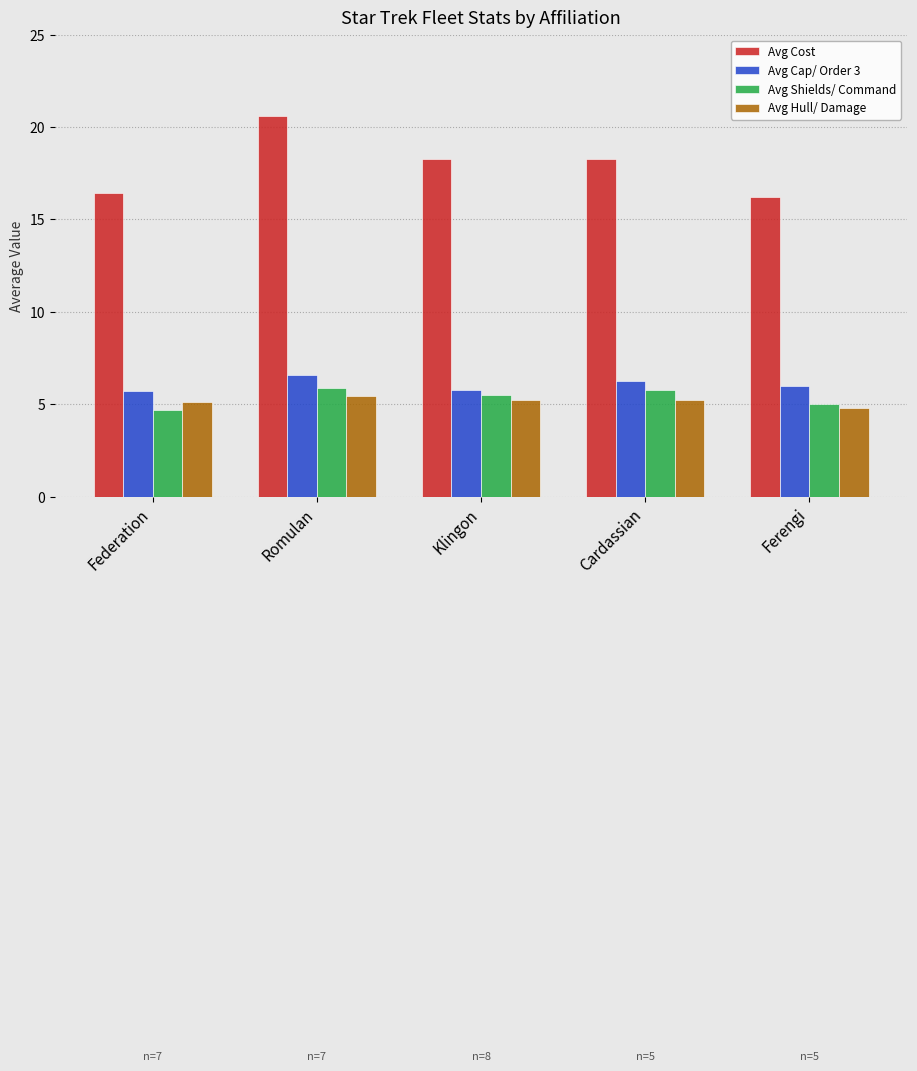

Which label corresponds to the largest value in the chart?

Romulan